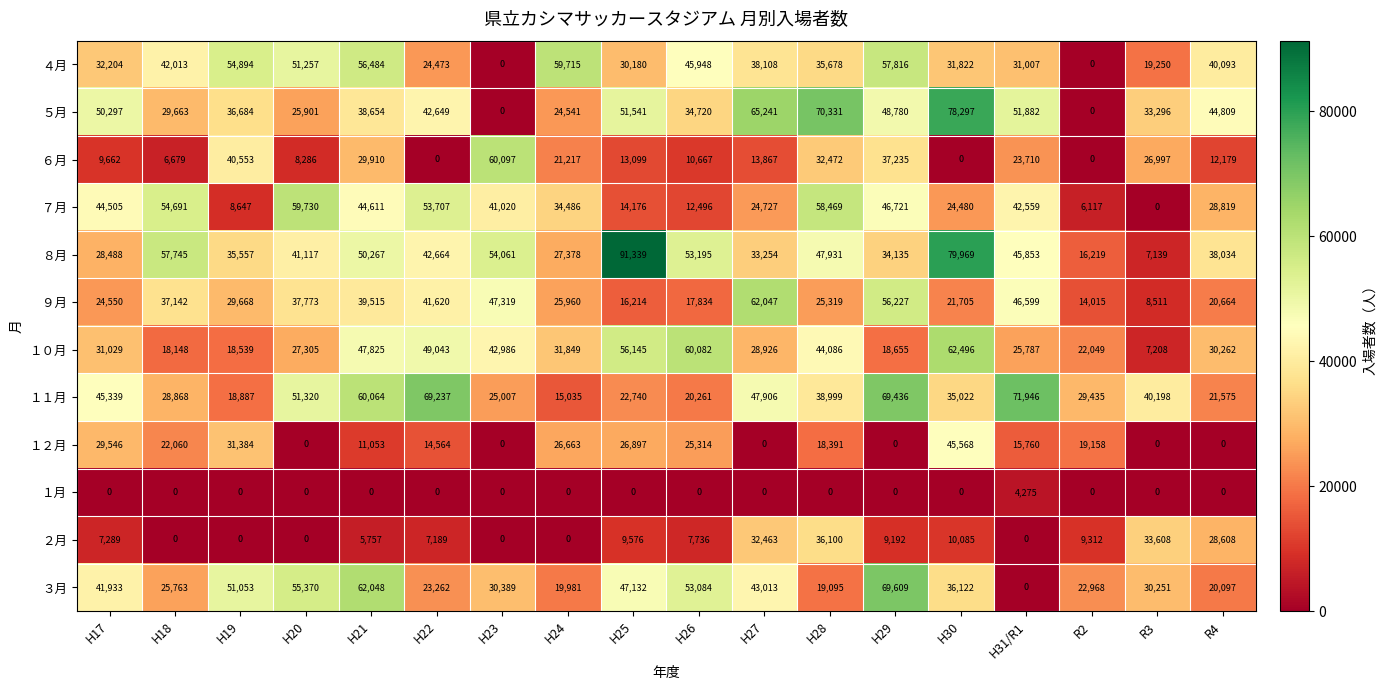

What is the greatest value displayed?

91339